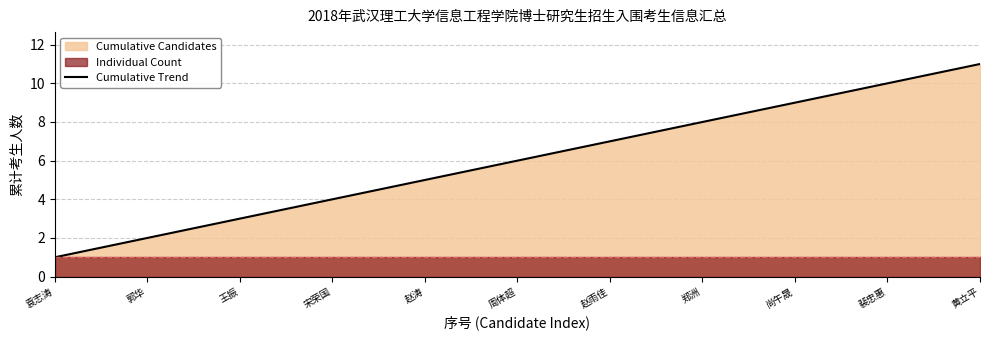

At which label is the value closest to 6?

周体超